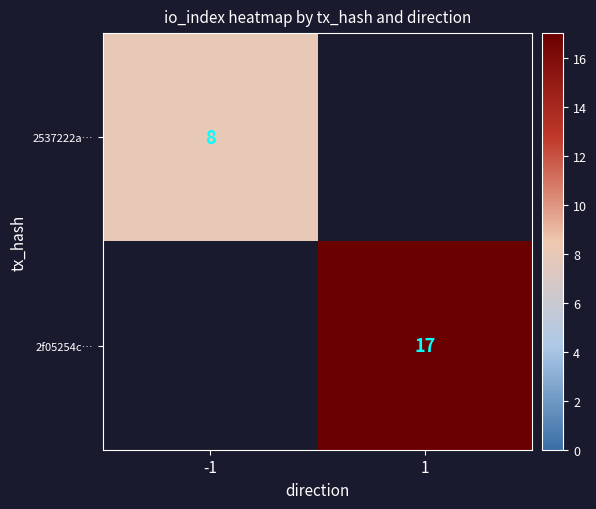

The value of 2537222a… at -1 is 14. True or false?

False